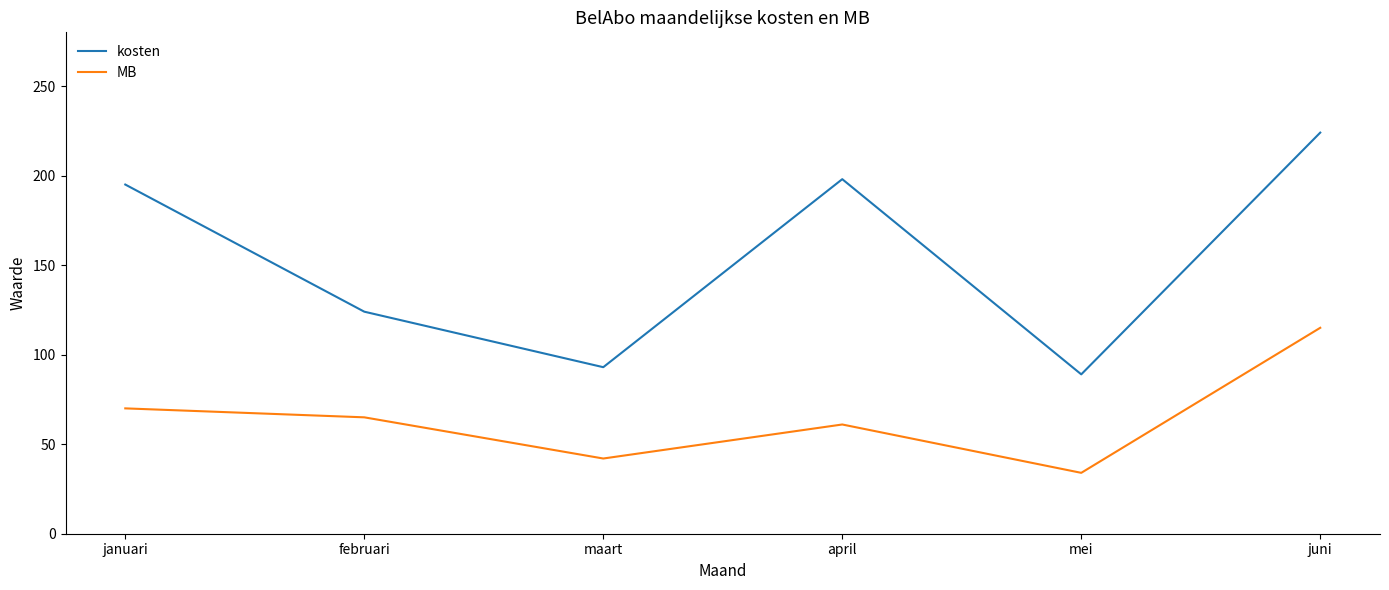

Rank the series by their maximum value, from highest to lowest.

kosten, MB